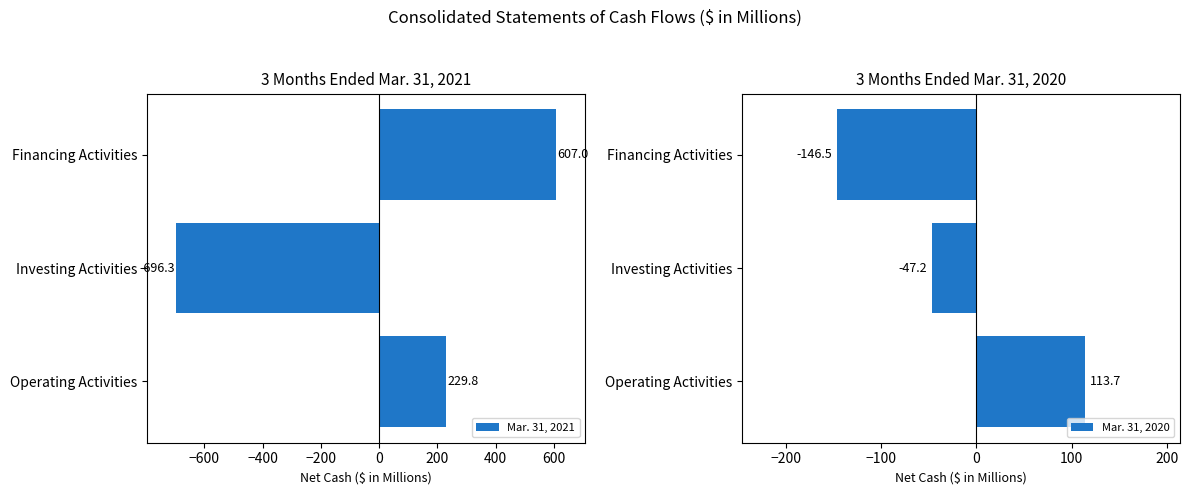

Rank the categories by Mar. 31, 2021 value from highest to lowest.

Financing Activities, Operating Activities, Investing Activities